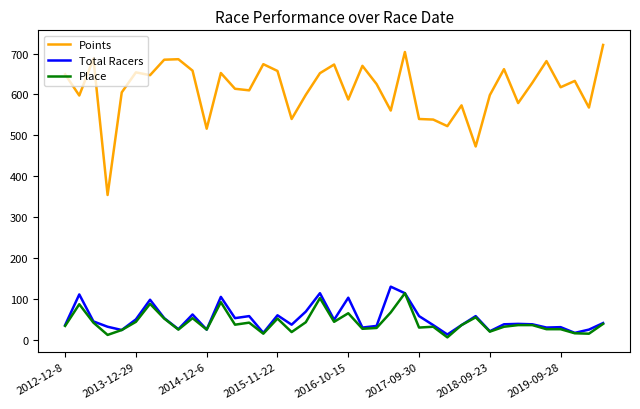

True or false: Points and Total Racers cross at least once.

False